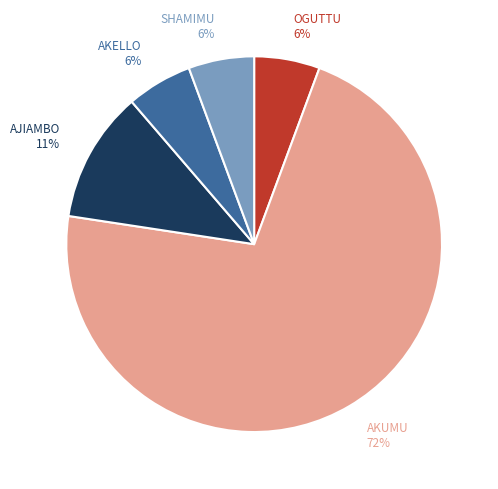

To the nearest percent, what is the average slice percentage?

20%